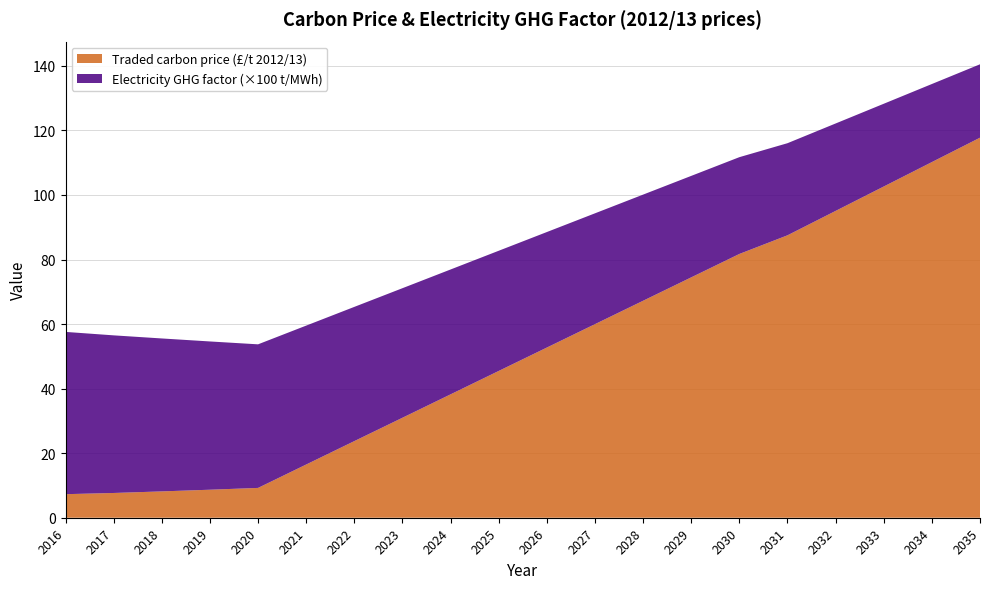

Reading left to right, extract all data points from this chart.

Traded carbon price (£/t 2012/13): 2016=7.3	2017=7.7	2018=8.2	2019=8.7	2020=9.2	2021=16.5	2022=23.7	2023=31.0	2024=38.2	2025=45.5	2026=52.7	2027=60.0	2028=67.2	2029=74.5	2030=81.7	2031=87.5	2032=95.1	2033=102.6	2034=110.2	2035=117.8
Electricity GHG factor (×100 t/MWh): 2016=50.3	2017=48.8	2018=47.4	2019=45.9	2020=44.5	2021=43.0	2022=41.6	2023=40.1	2024=38.7	2025=37.2	2026=35.8	2027=34.3	2028=32.9	2029=31.4	2030=30.0	2031=28.5	2032=27.1	2033=25.6	2034=24.2	2035=22.7